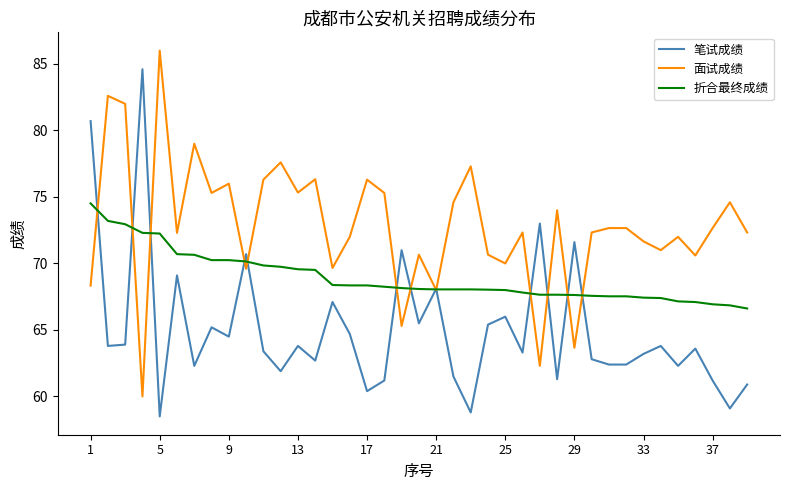

Which series has the largest total across all categories?

面试成绩